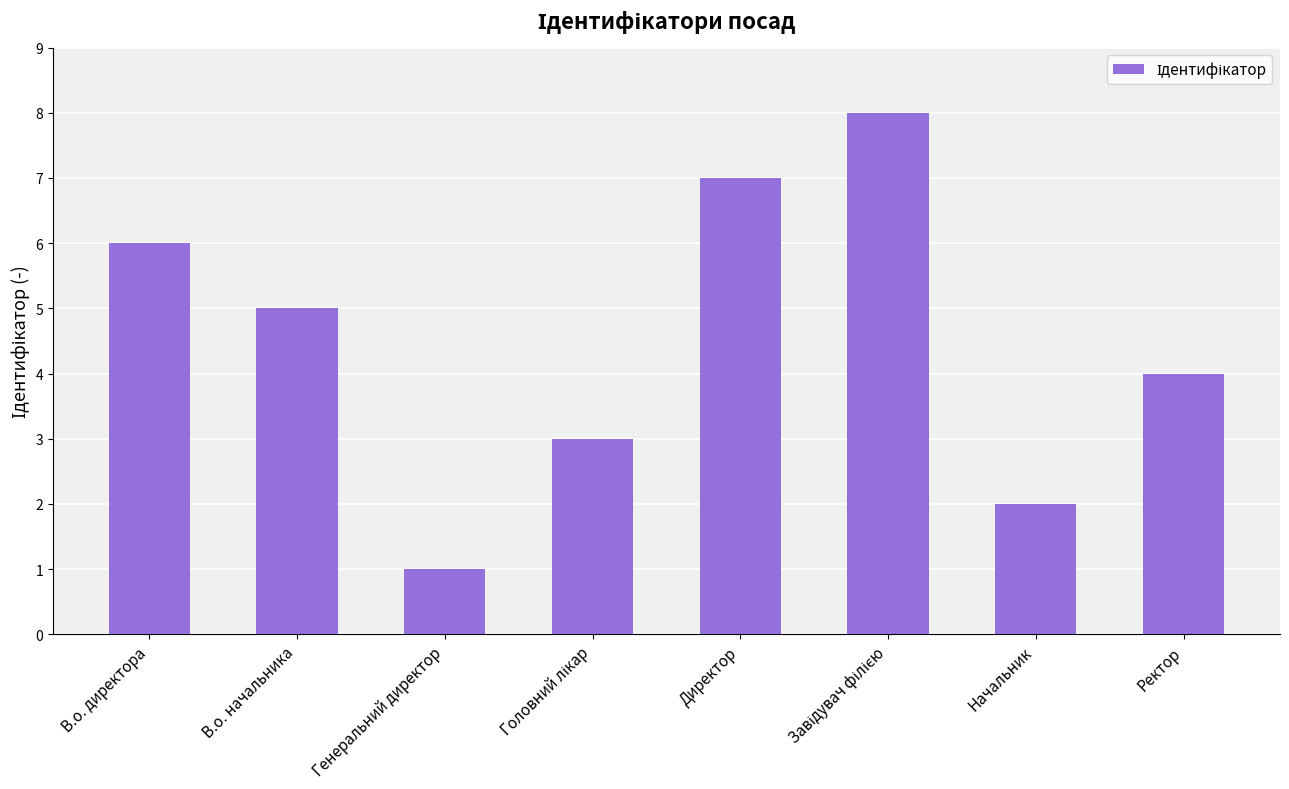

What is the label of the 7th bar from the left?

Начальник